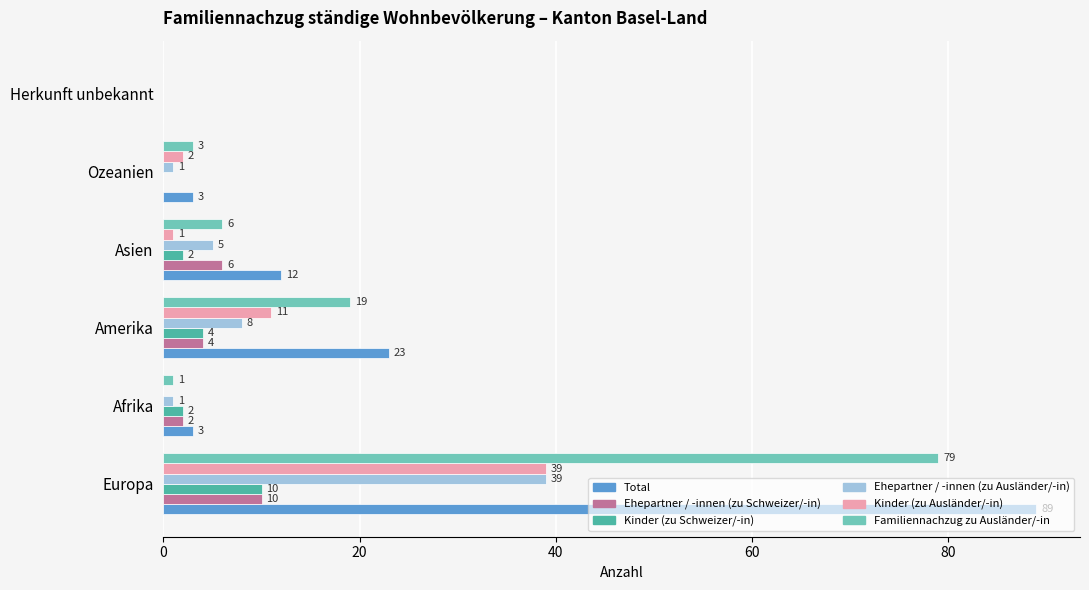

At which label is Kinder (zu Ausländer/-in) closest to 19?

Amerika